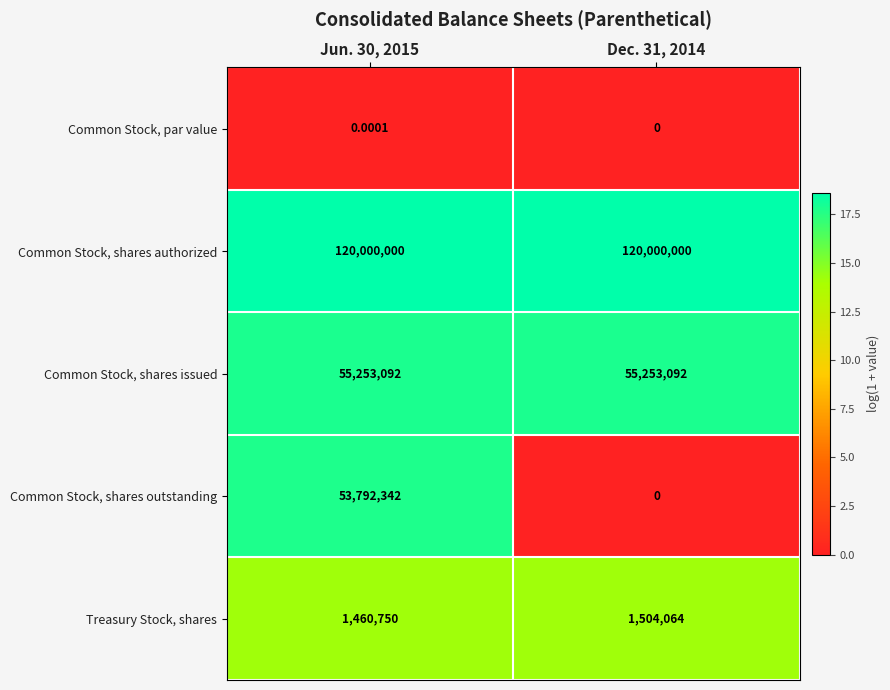

Which series has the widest spread of values?

Common Stock, shares outstanding